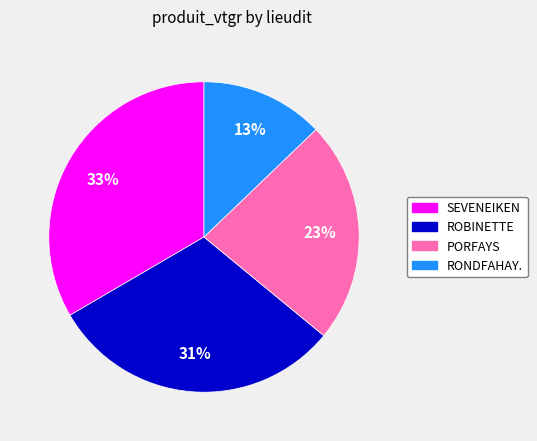

Approximately how many times larger is the value at RONDFAHAY. compared to PORFAYS?

0.6